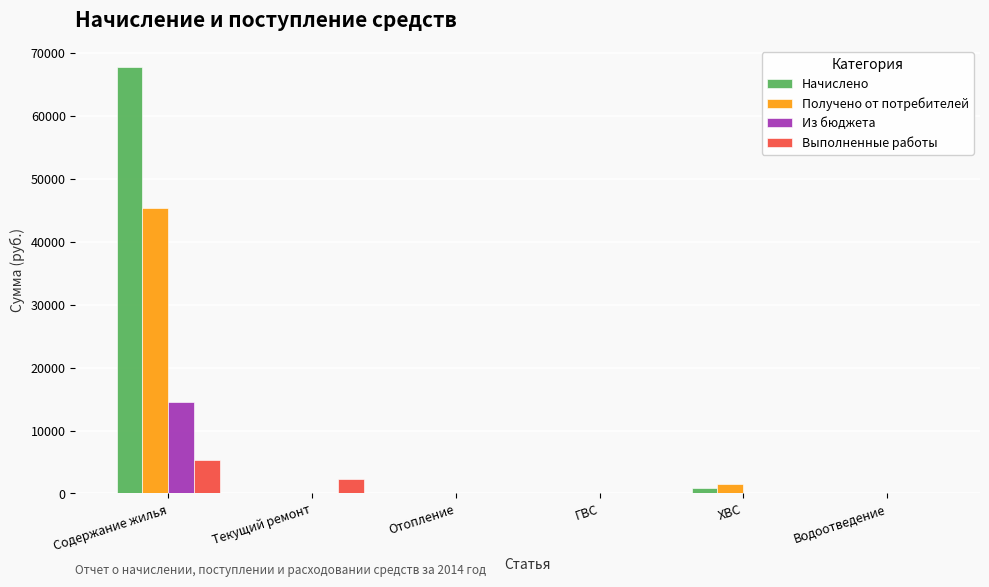

Are the bars horizontal?

No